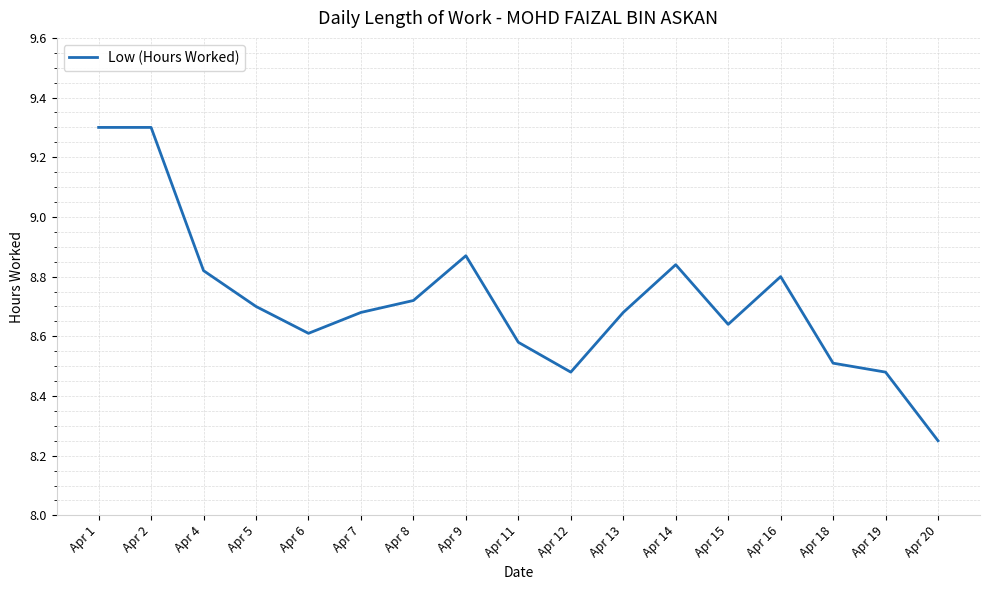

True or false: the data shows 8.5 at Apr 12.

True